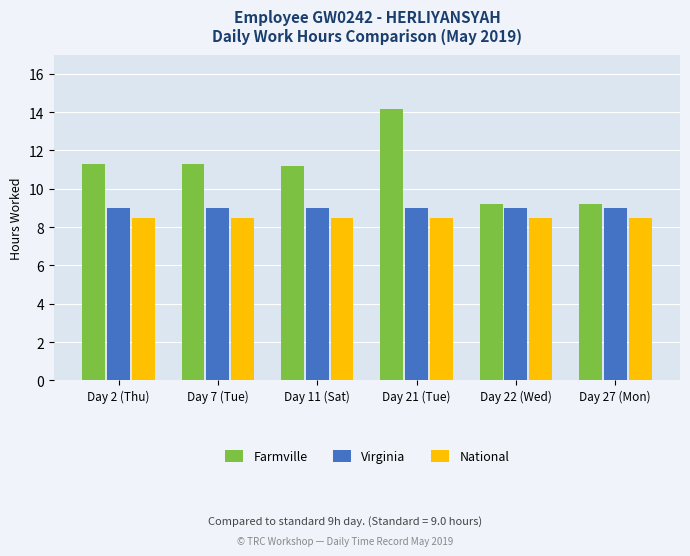

What is the label of the 5th bar from the left?

Day 22 (Wed)